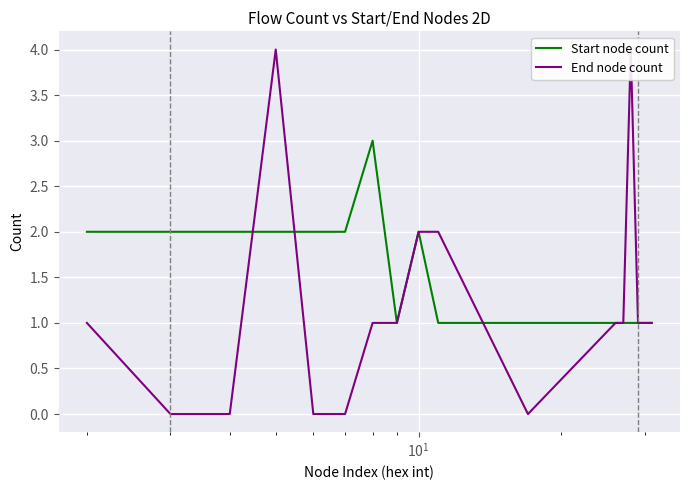

How many lines are shown in the chart?

2